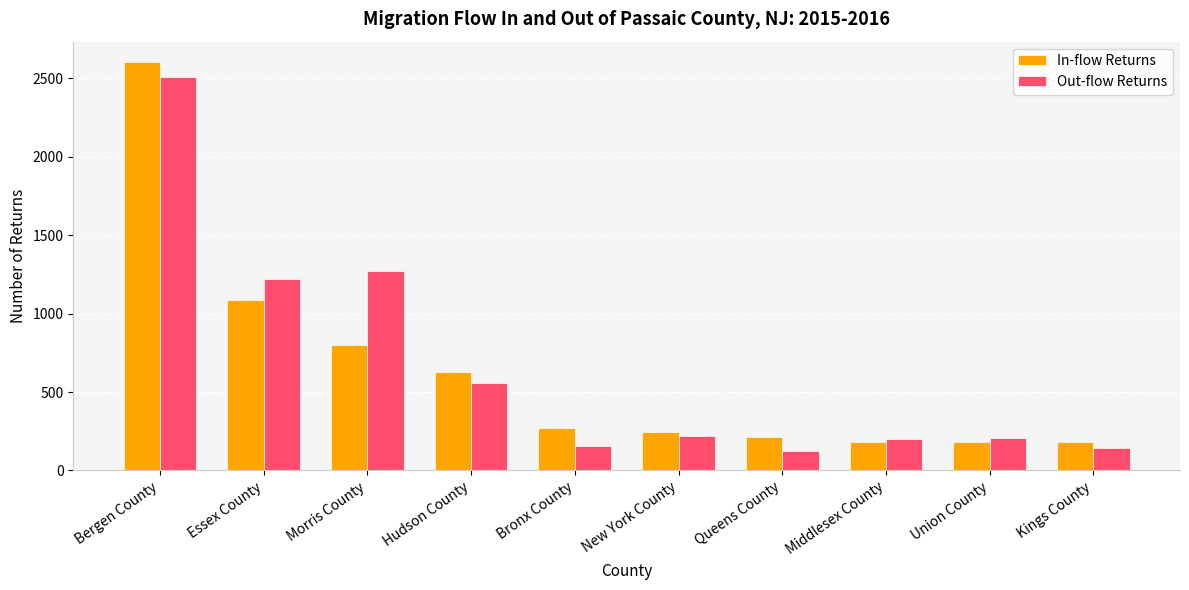

Are the bars grouped side by side (vs. stacked)?

Yes